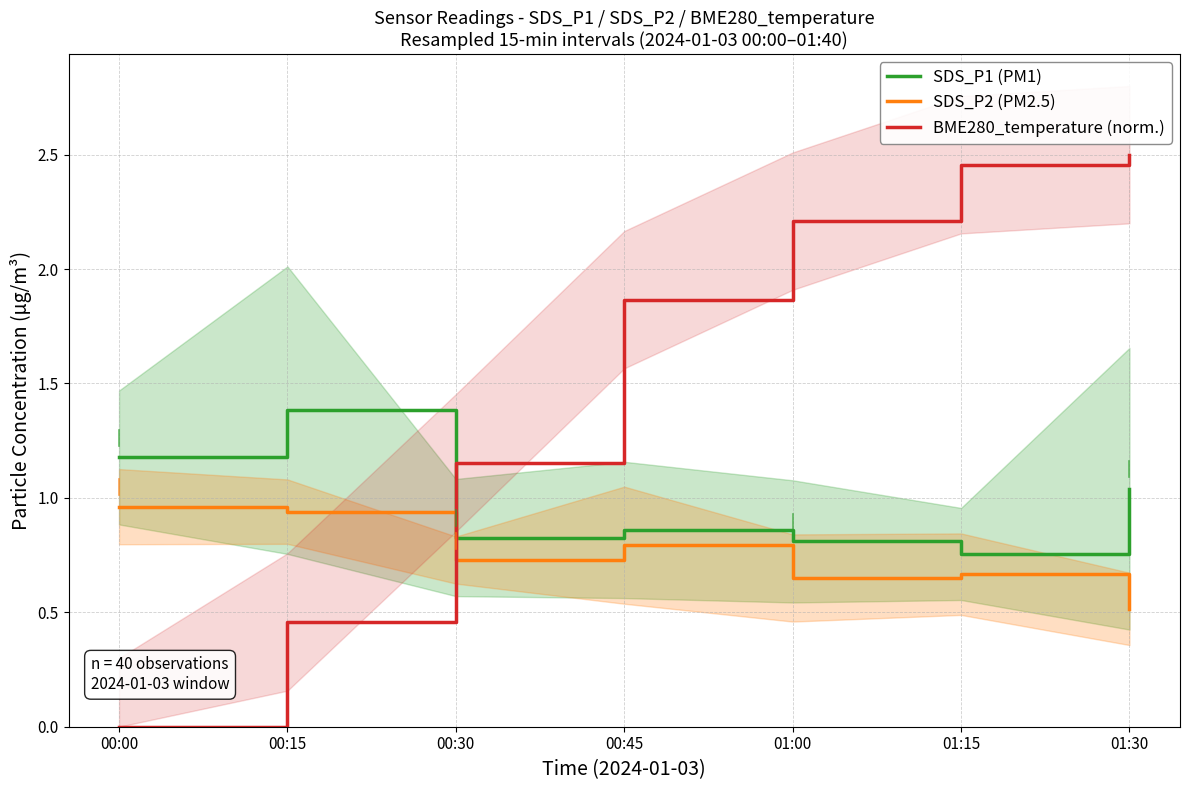

What is the label of the 2nd point from the right?

01:15